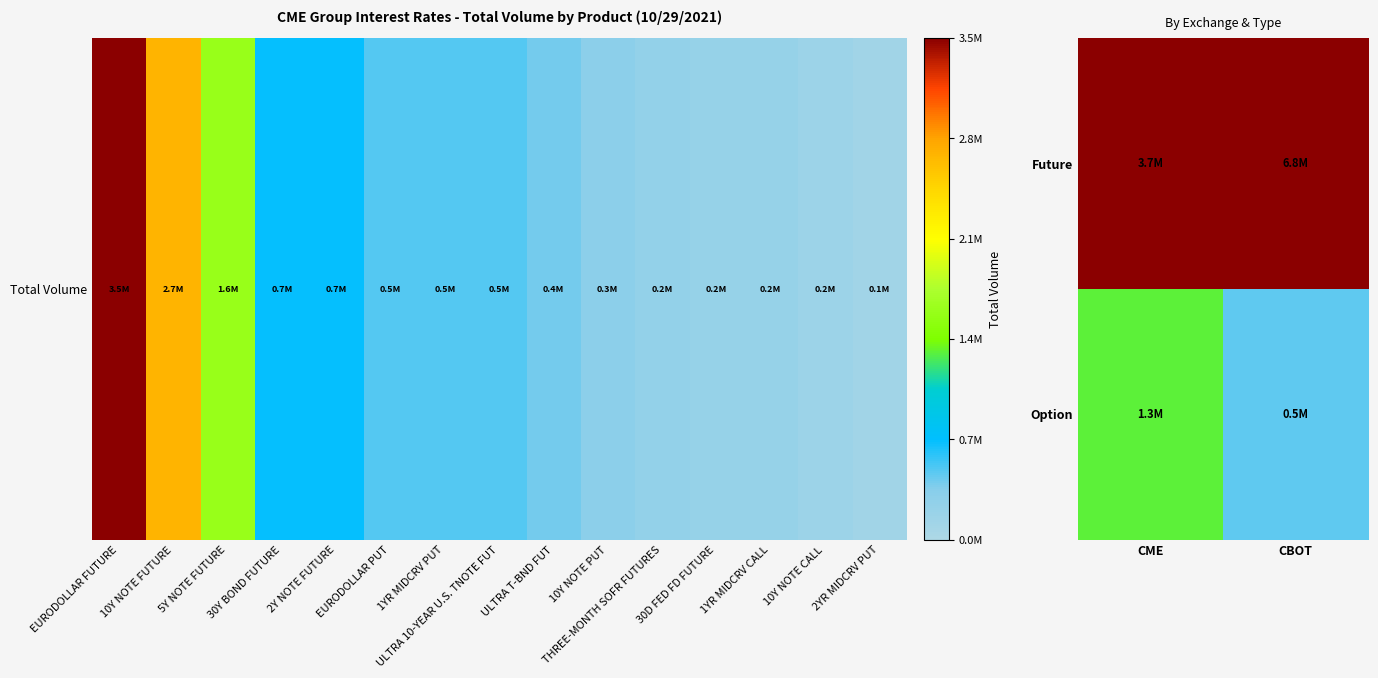

List the series in order of their overall mean, highest first.

Future, Option